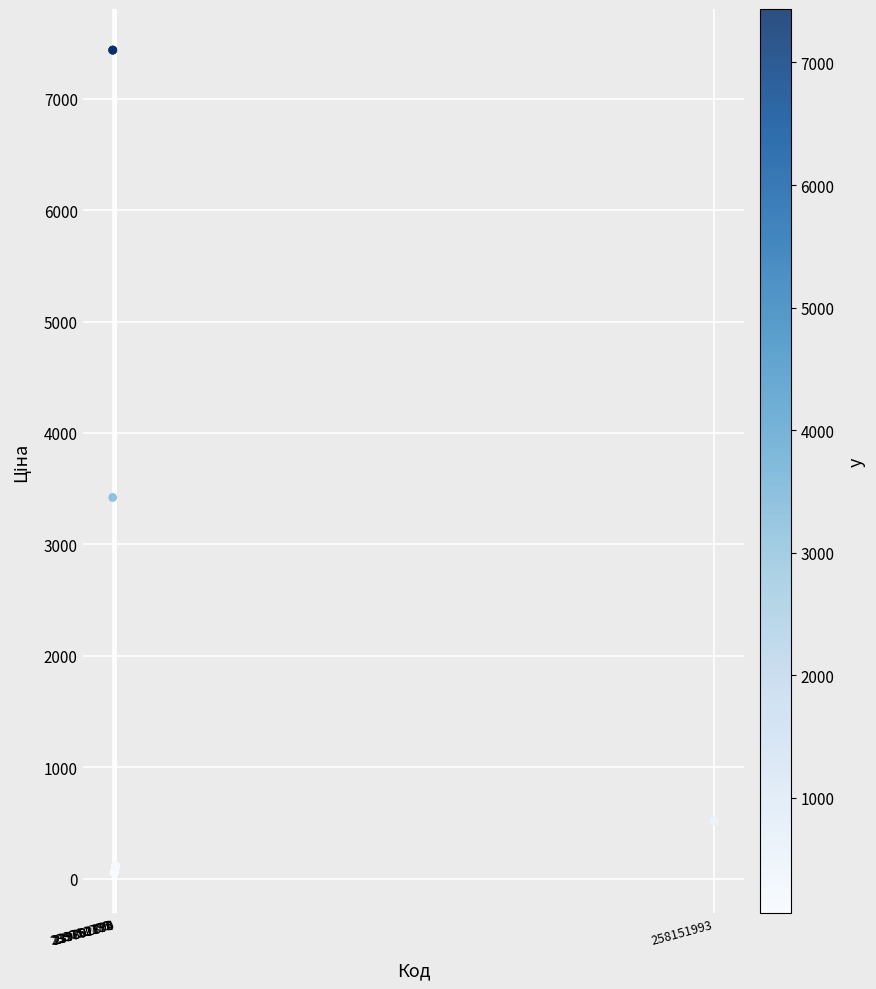

What Y value in the scatter plot is closest to 3746?

3420.6